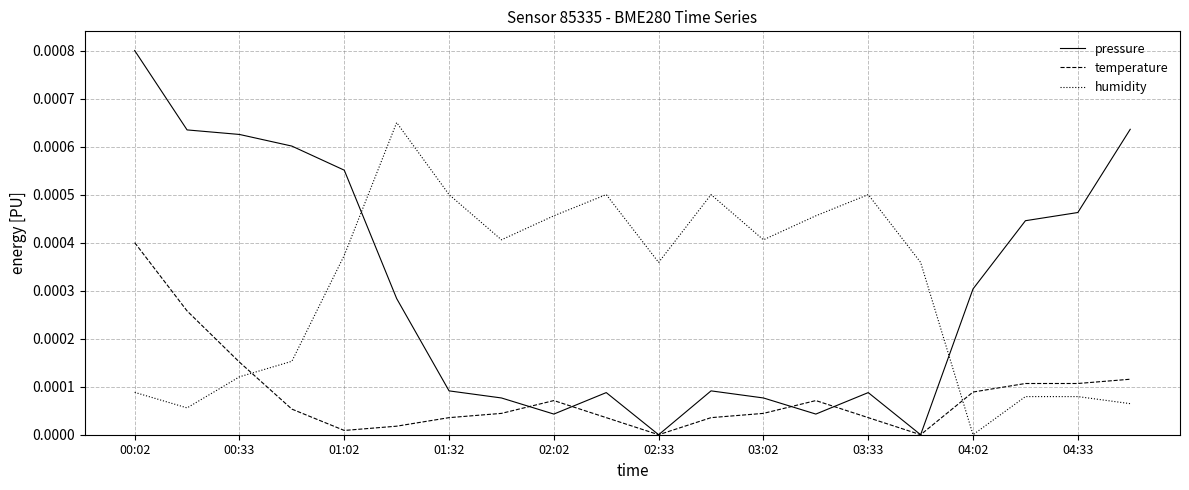

Which series has the largest range (max minus min)?

pressure